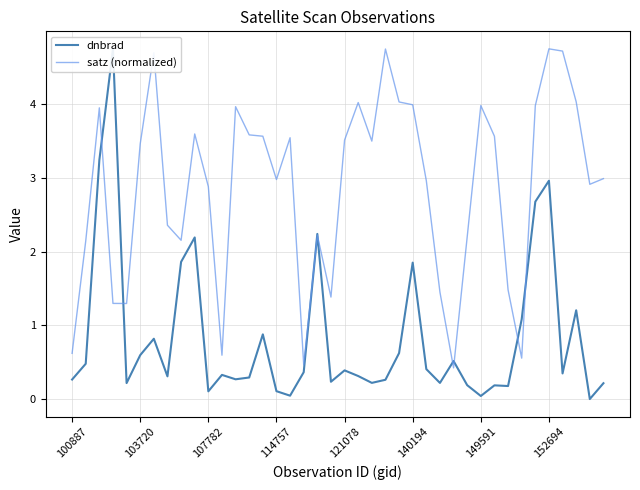

What is the lowest value of the satz (normalized) series?

0.4